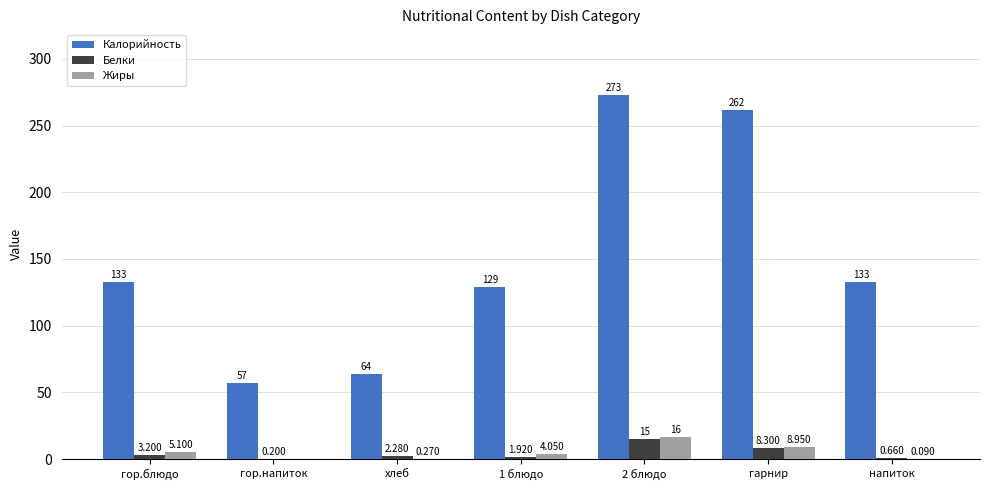

Which series changed the most between 2 блюдо and напиток?

Калорийность